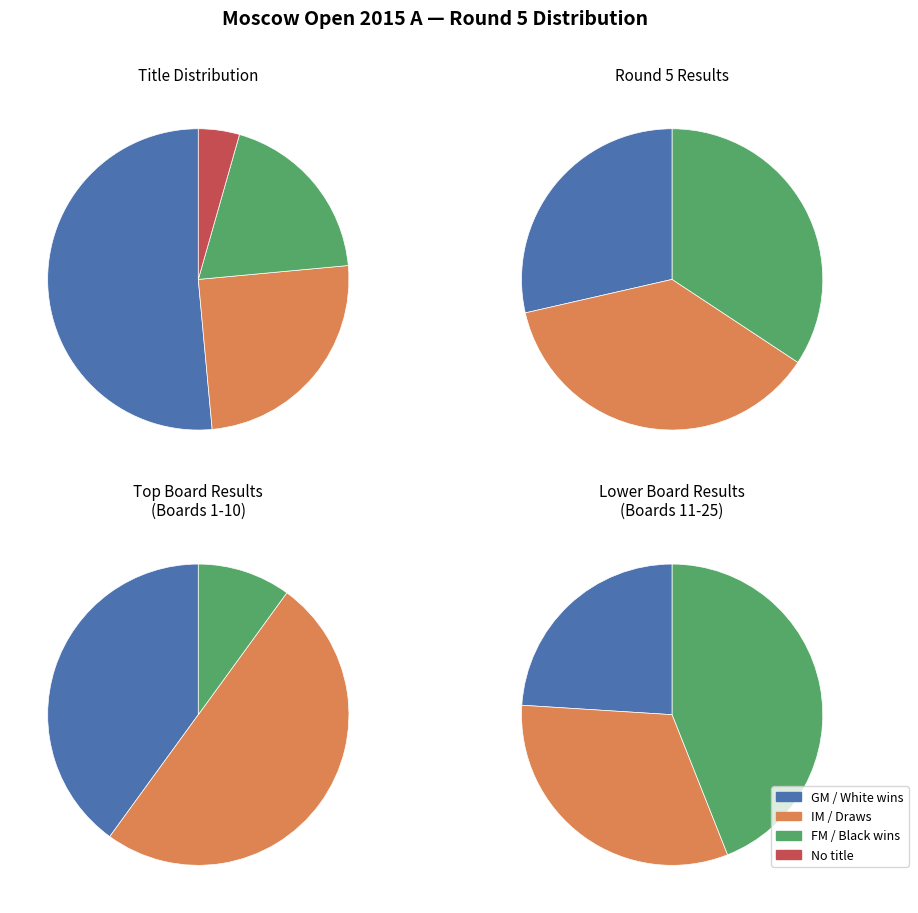

How many slices are in this pie chart?

4